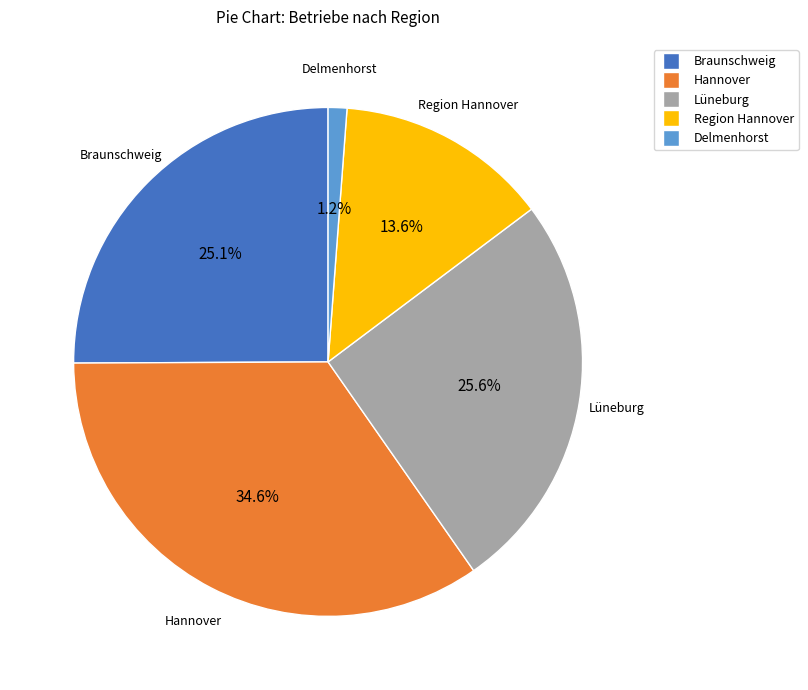

How many segments does this pie chart have?

5